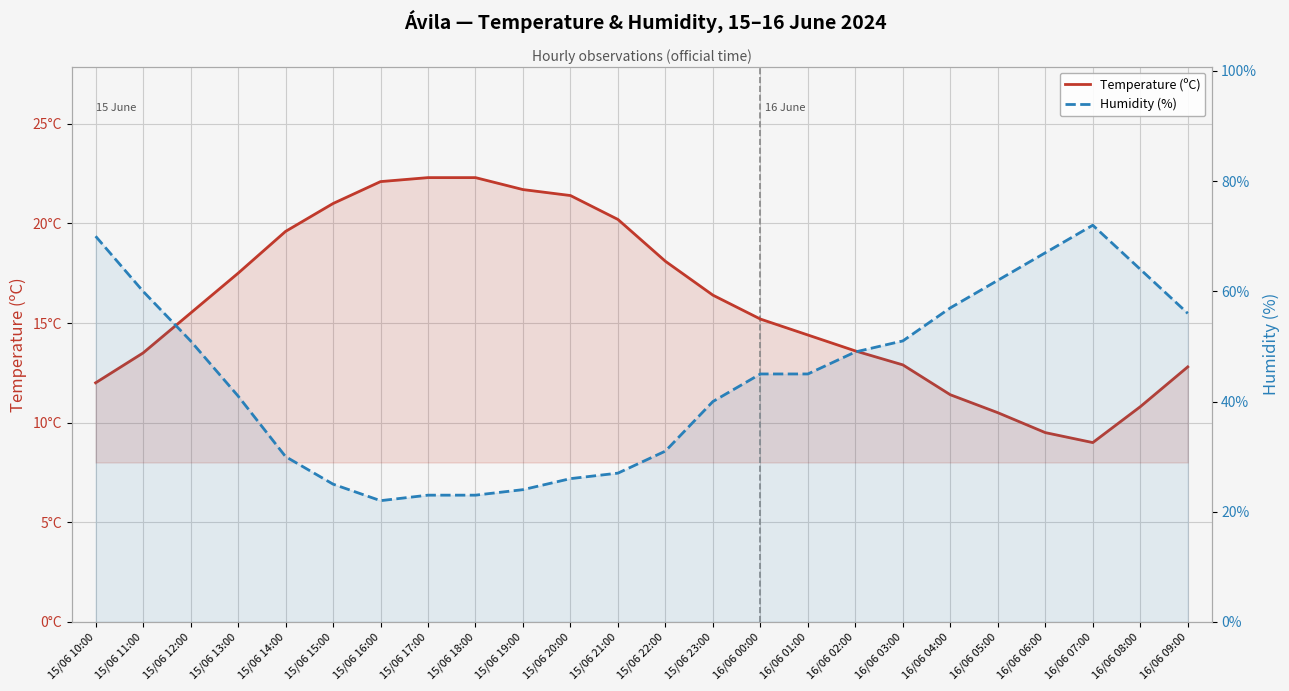

What is the difference between the highest and lowest values at 15/06 12:00?

35.5